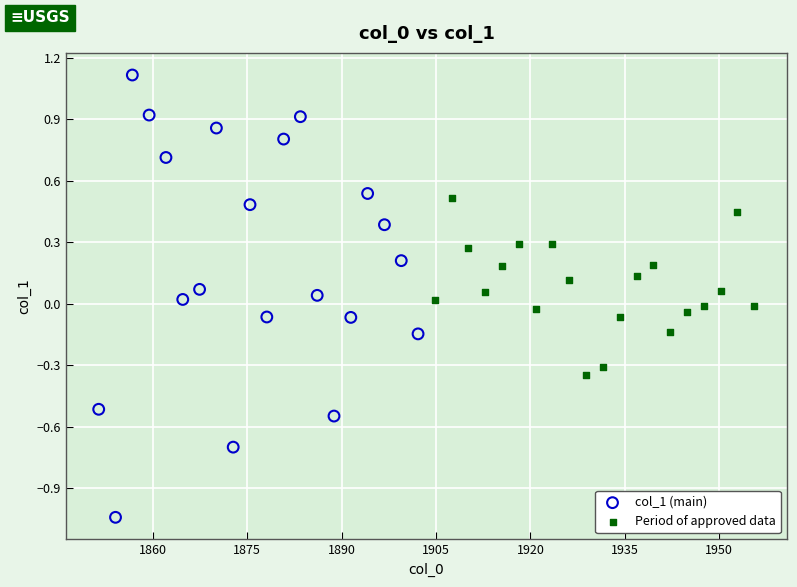

Which series contains the lowest Y value?

col_1 (main)